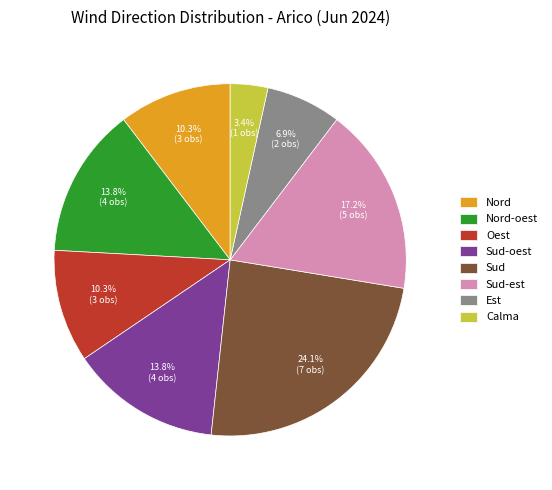

Is it true that Nord is 10% of the pie?

True